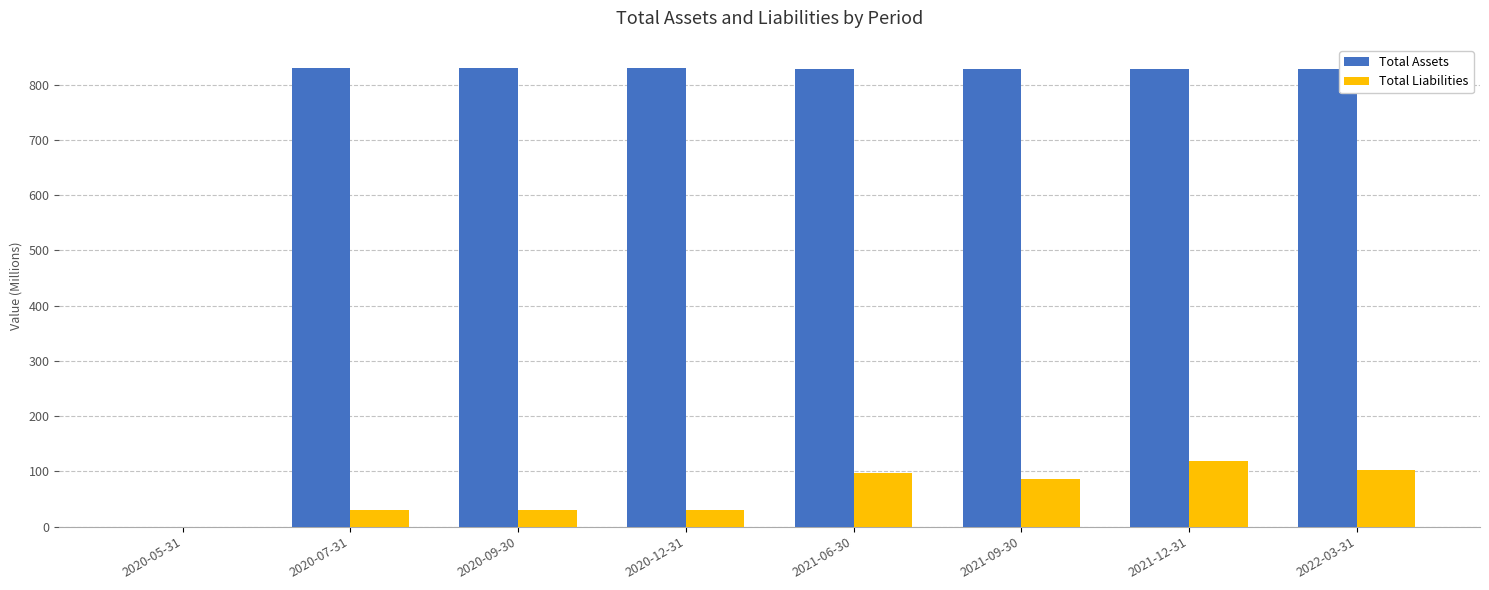

At which label is Total Assets closest to 415?

2021-12-31